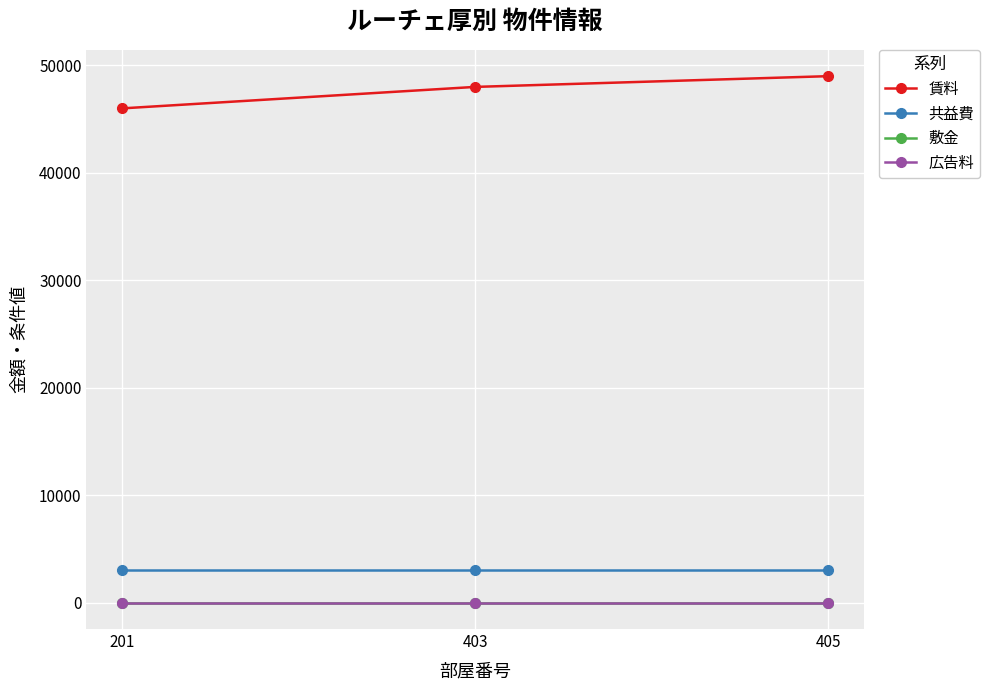

Which series has the largest total across all categories?

賃料